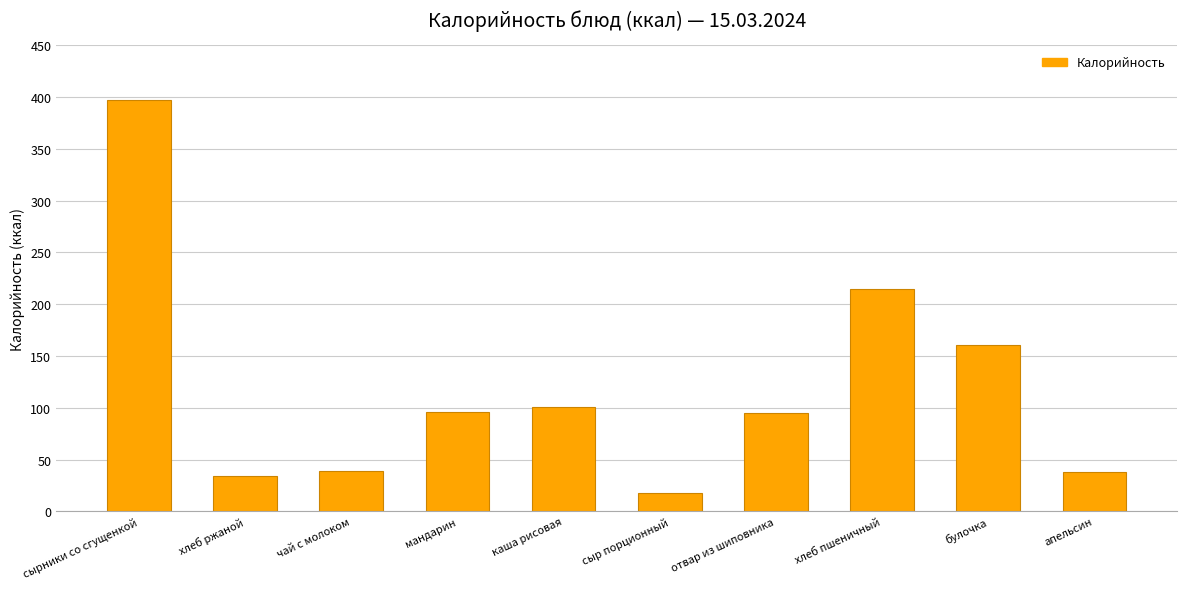

What is the greatest value displayed?

396.8